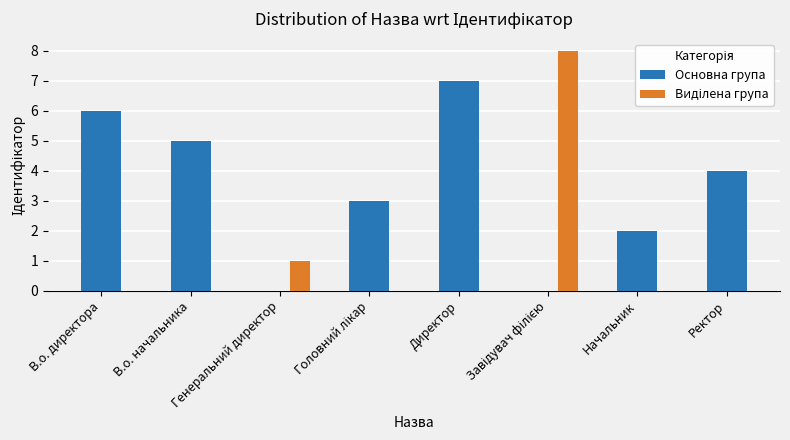

At which category does the chart reach its peak across all series?

Завідувач філією